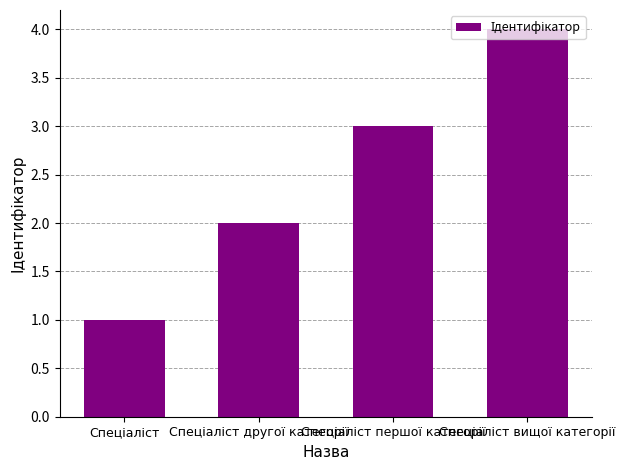

What is the maximum value shown in the chart?

4